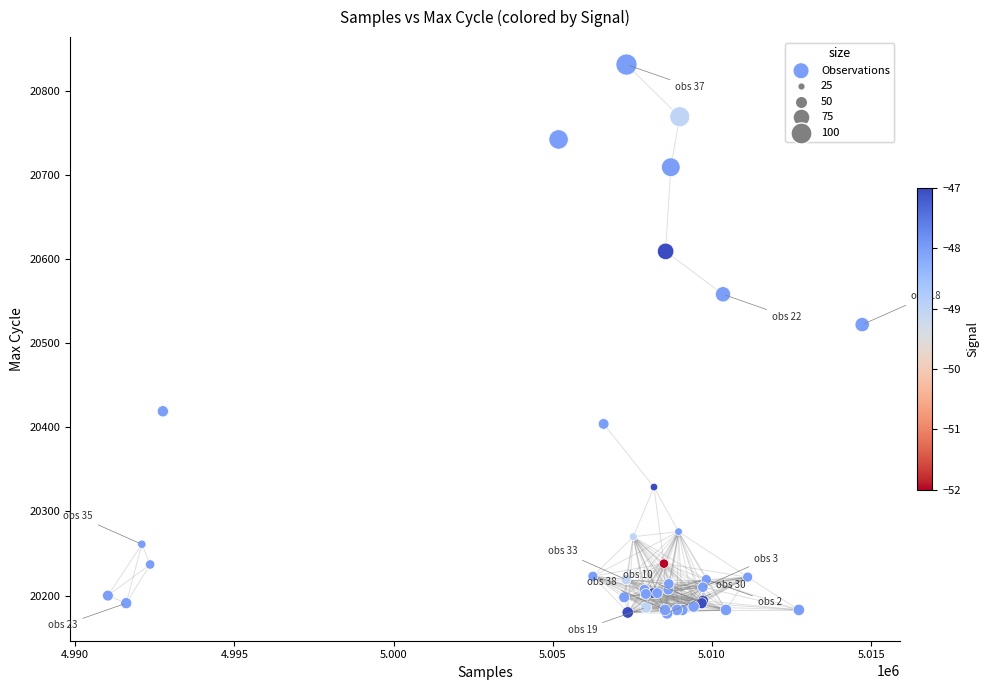

What Y value in the scatter plot is closest to 20505?

20522